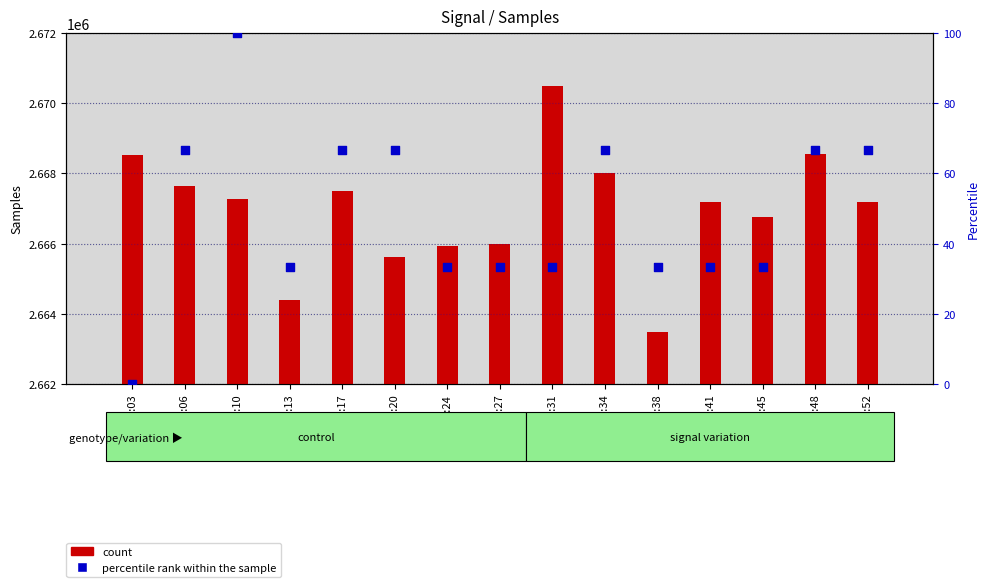

At which category is the sum across all series the highest?

00:31